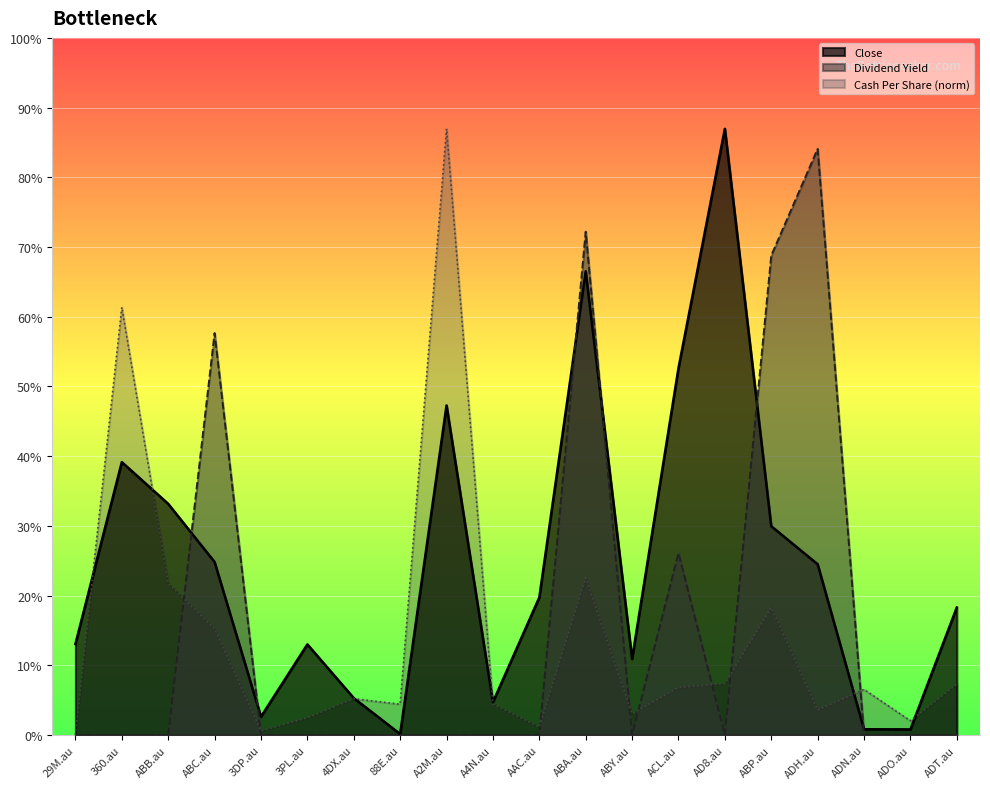

The Dividend Yield series shows 0.0 at ADO.au. True or false?

True